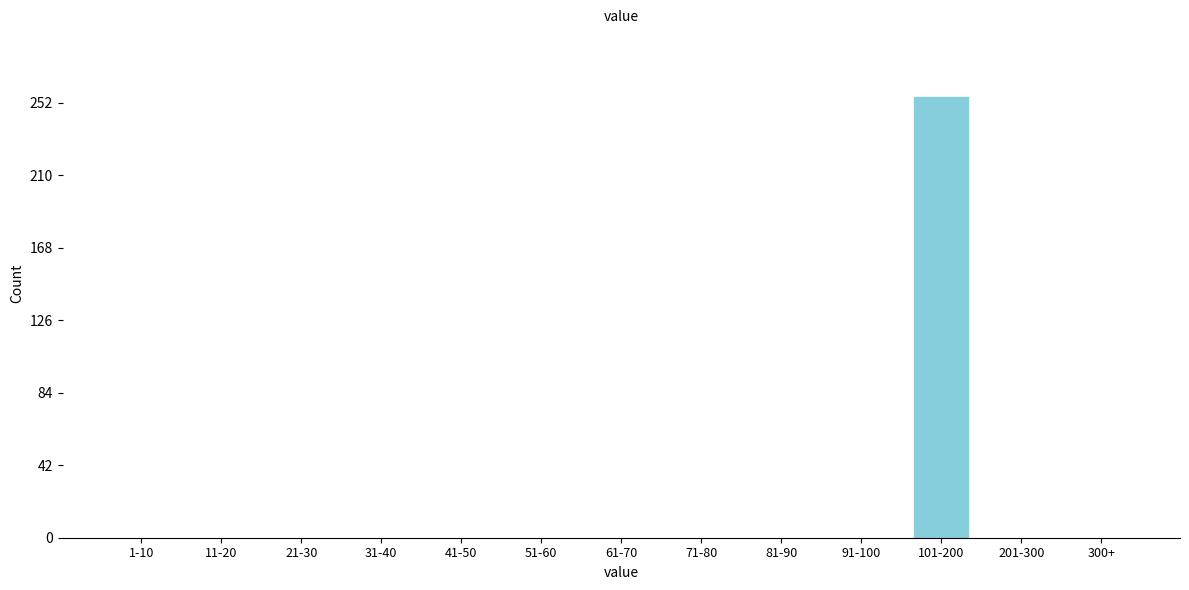

Reading left to right, extract all data points from this chart.

1-10=0	11-20=0	21-30=0	31-40=0	41-50=0	51-60=0	61-70=0	71-80=0	81-90=0	91-100=0	101-200=256	201-300=0	300+=0